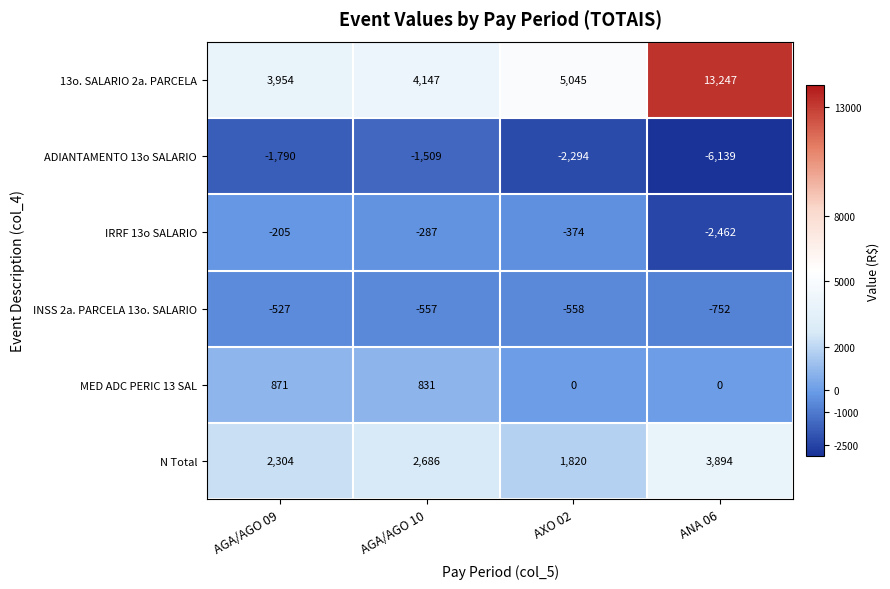

Reading left to right, transcribe all the data shown in this chart.

13o. SALARIO 2a. PARCELA: AGA/AGO 09=3954	AGA/AGO 10=4147	AXO 02=5045	ANA 06=13247
ADIANTAMENTO 13o SALARIO: AGA/AGO 09=-1790	AGA/AGO 10=-1509	AXO 02=-2294	ANA 06=-6139
IRRF 13o SALARIO: AGA/AGO 09=-205	AGA/AGO 10=-287	AXO 02=-374	ANA 06=-2462
INSS 2a. PARCELA 13o. SALARIO: AGA/AGO 09=-527	AGA/AGO 10=-557	AXO 02=-558	ANA 06=-752
MED ADC PERIC 13 SAL: AGA/AGO 09=871	AGA/AGO 10=831	AXO 02=0	ANA 06=0
N Total: AGA/AGO 09=2304	AGA/AGO 10=2686	AXO 02=1820	ANA 06=3894